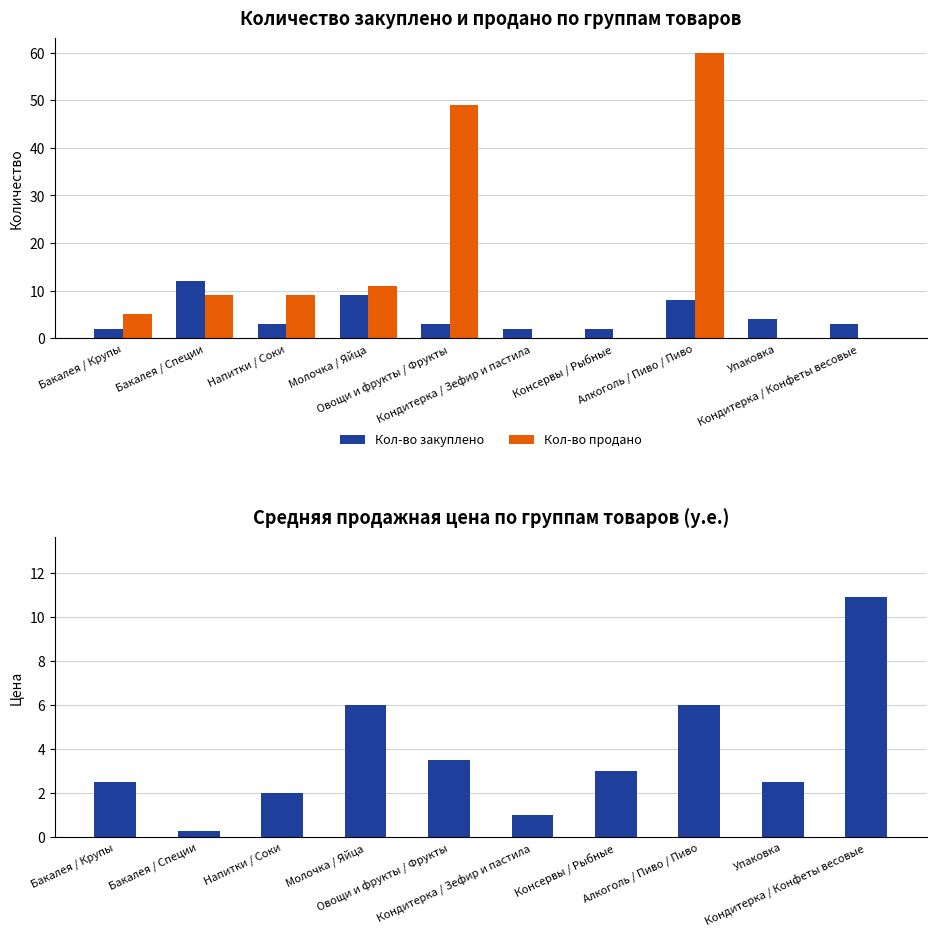

At which category does the chart reach its minimum across all series?

Кондитерка / Зефир и пастила